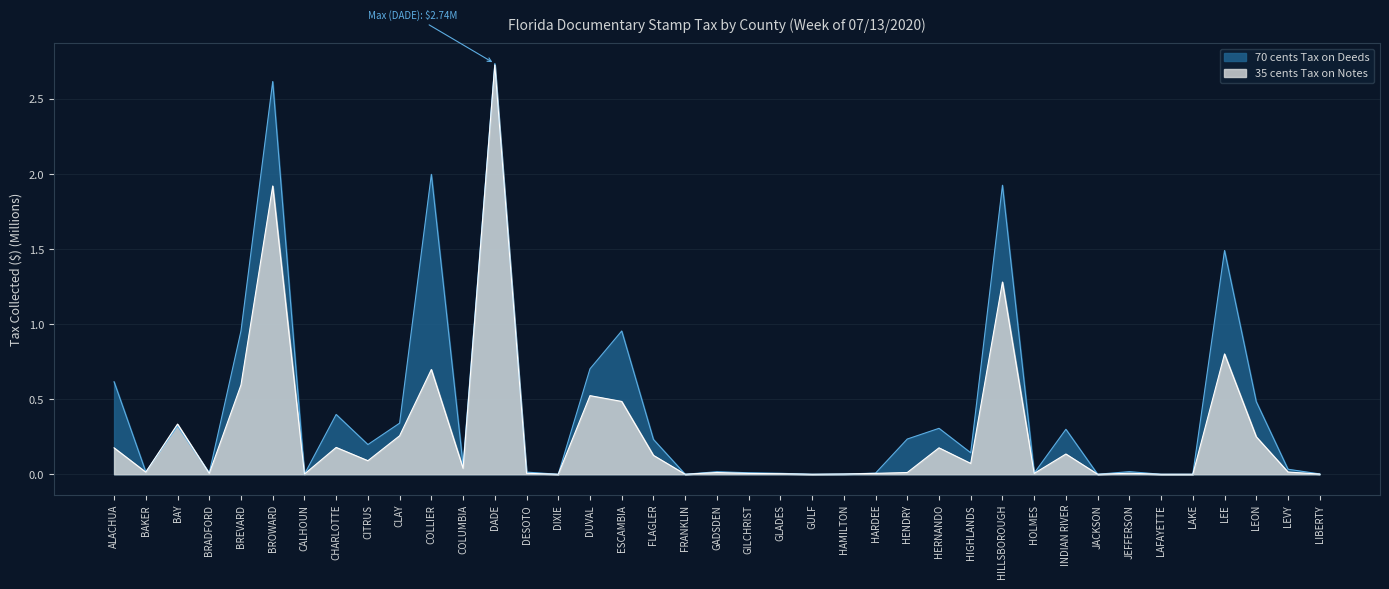

List the series in order of their overall mean, highest first.

70 cents Tax on Deeds, 35 cents Tax on Notes